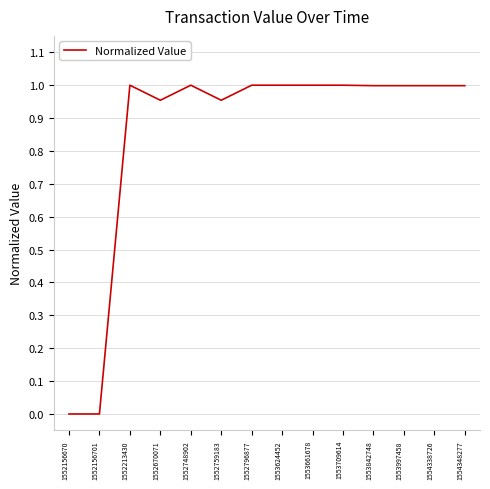

The value at 1554338726 is 1.0. True or false?

True